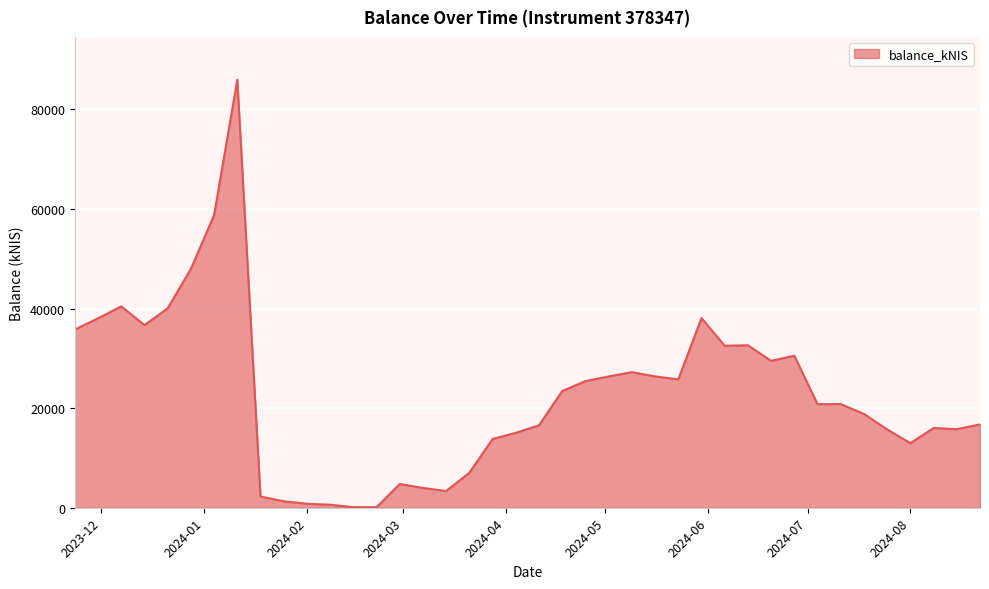

What is the greatest value displayed?

85933.5